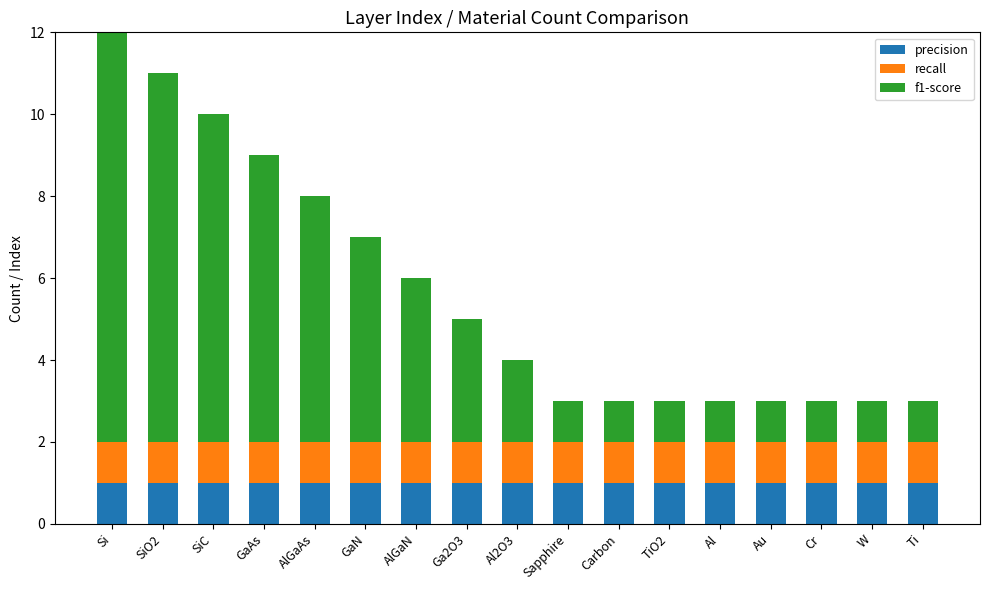

What is the total value across all series at GaAs?

9